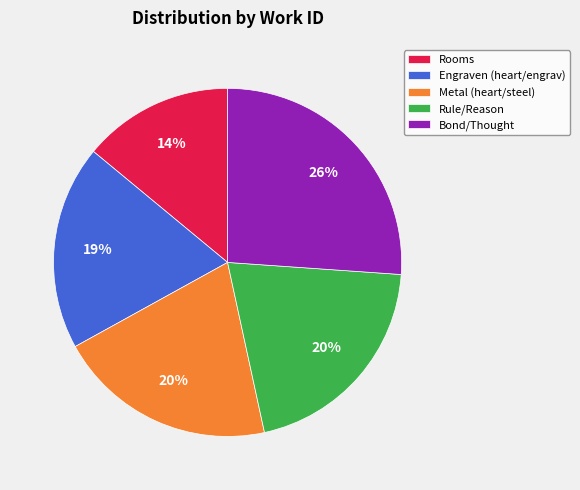

Is the sum of Rooms and Metal (heart/steel) greater than half?

No